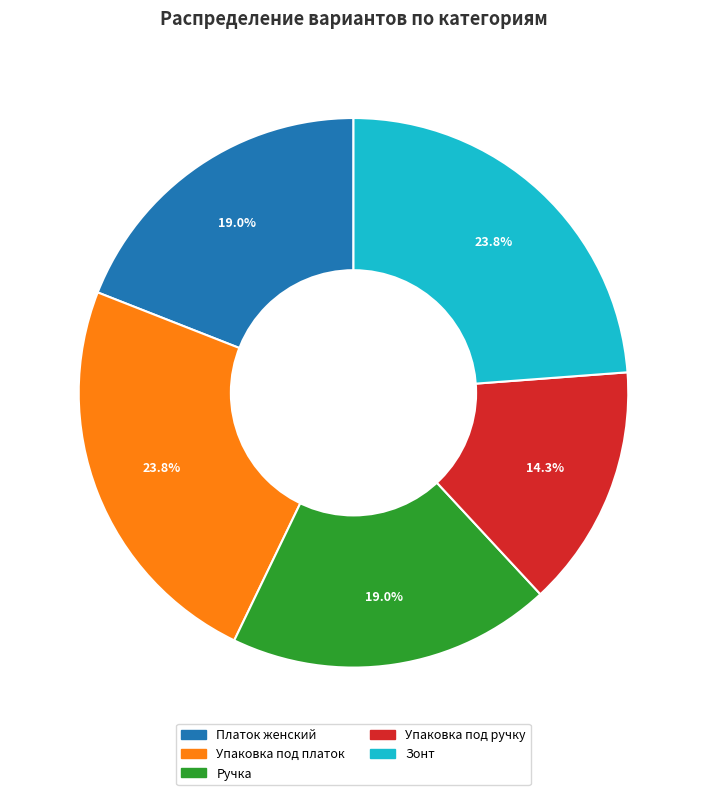

Count the number of slices in the pie.

5